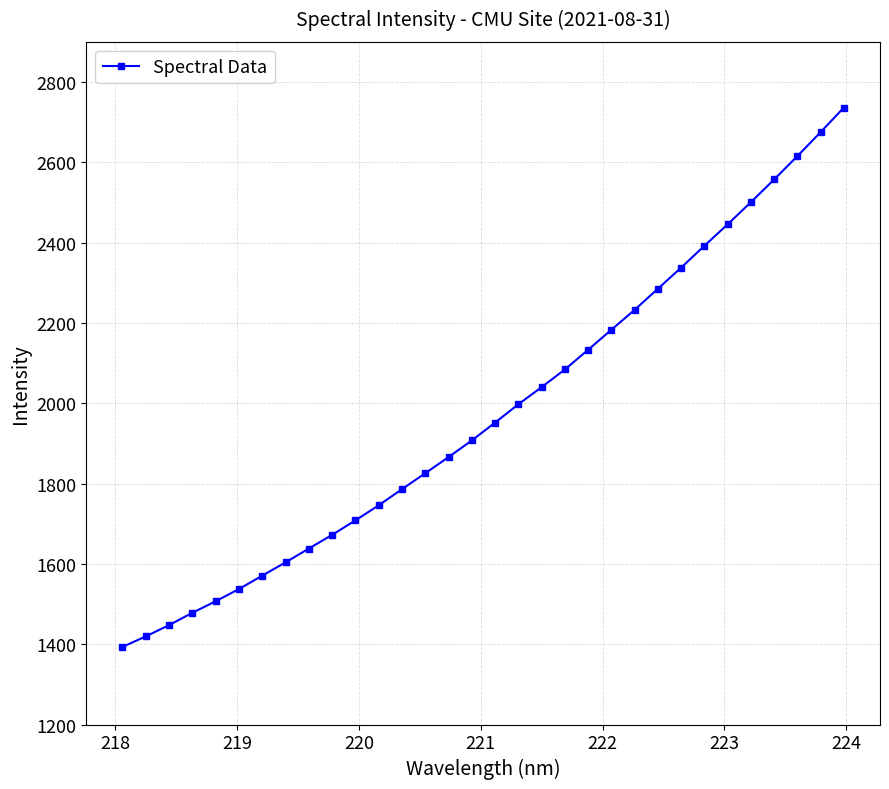

What is the value of the 22nd point from the left?

2183.1